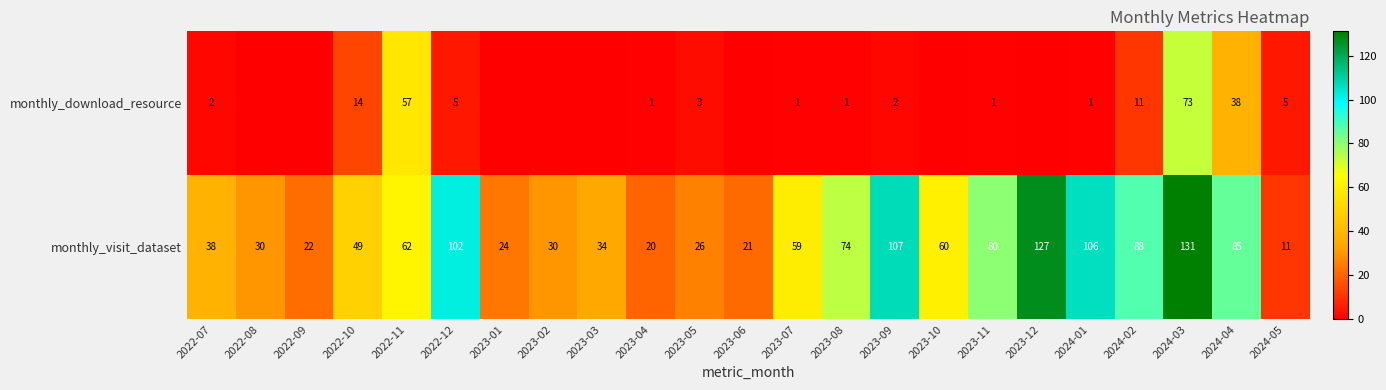

What is the spread (max minus min) of values at 2022-10?

35